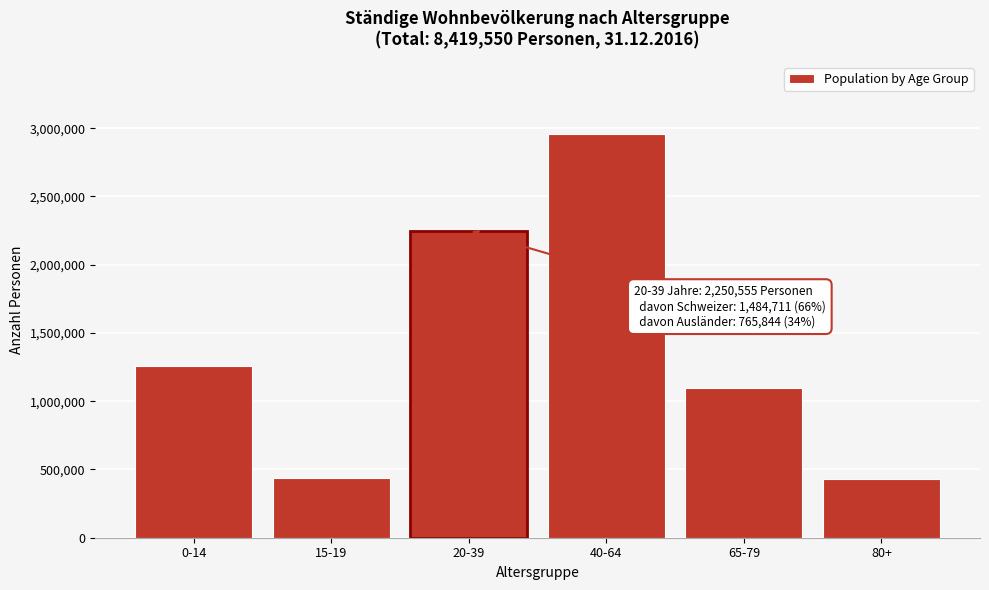

Is it true that the value at 80+ is 426552?

True